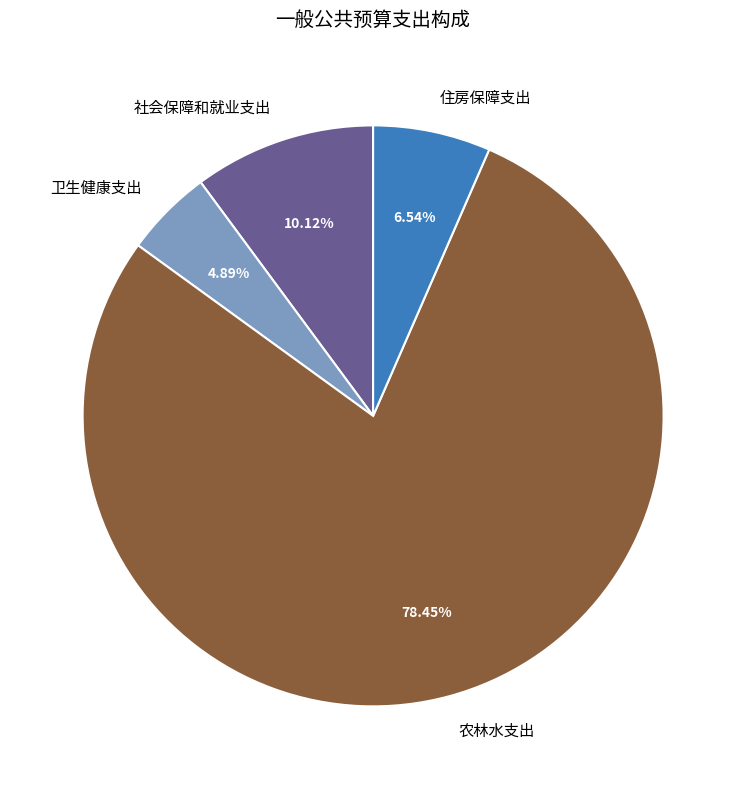

Which category has the biggest portion of the pie?

农林水支出